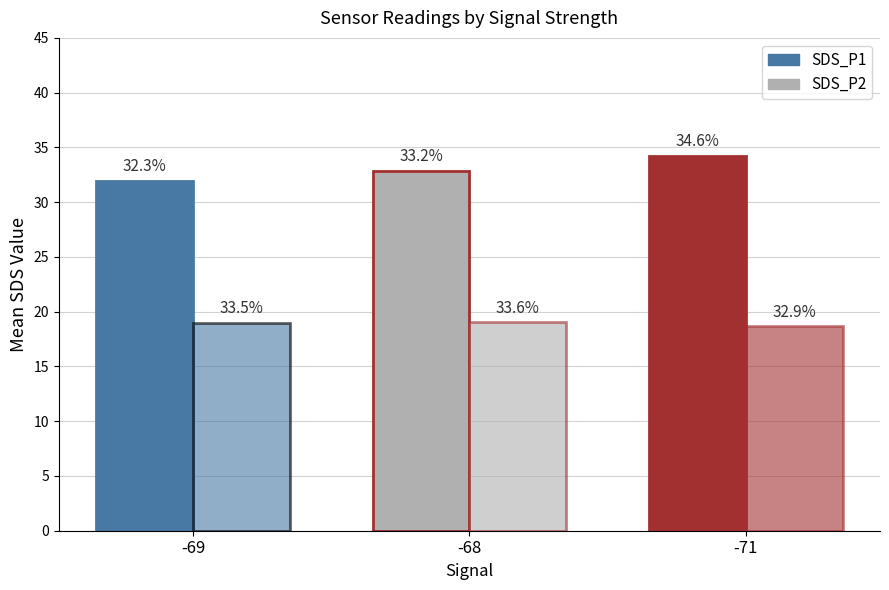

How many bars are there in total?

6